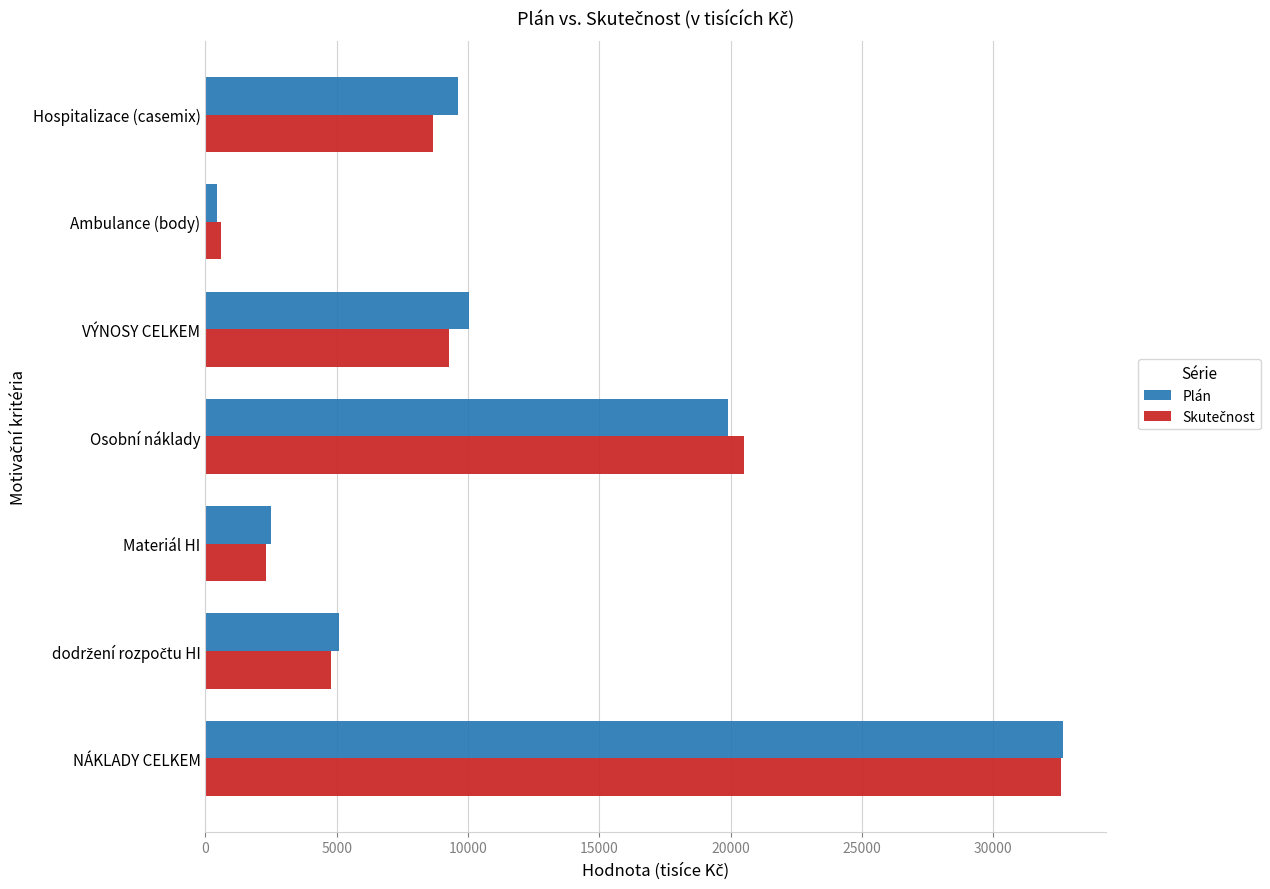

Which label corresponds to the largest value in the chart?

NÁKLADY CELKEM